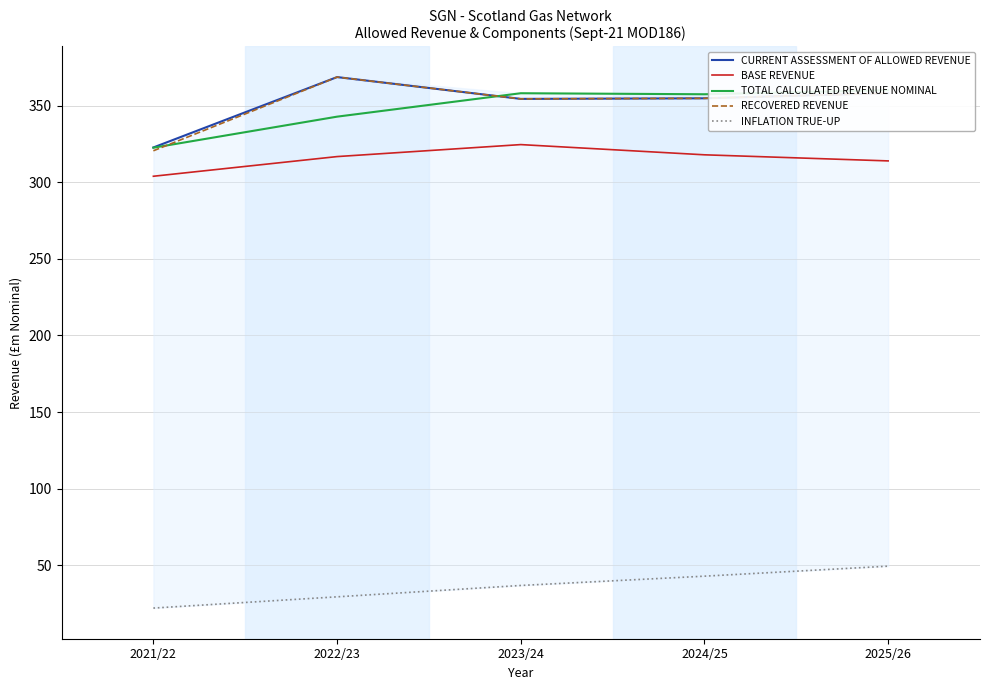

How many interior local peaks does the BASE REVENUE series have?

1